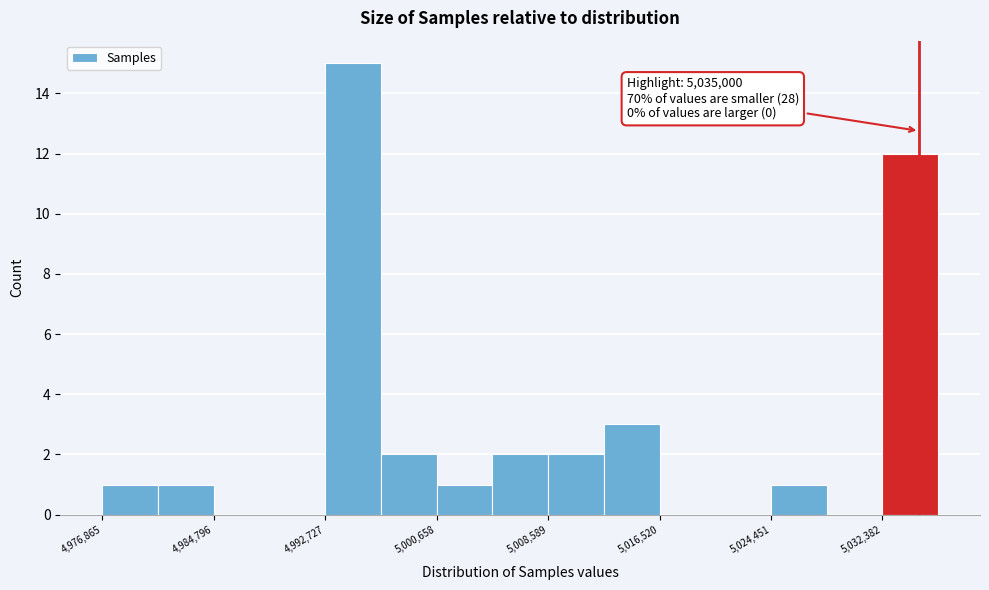

Around what value on the x-axis is the tallest bar? Give the approximate position of its centre, as read against the axis.

4995000